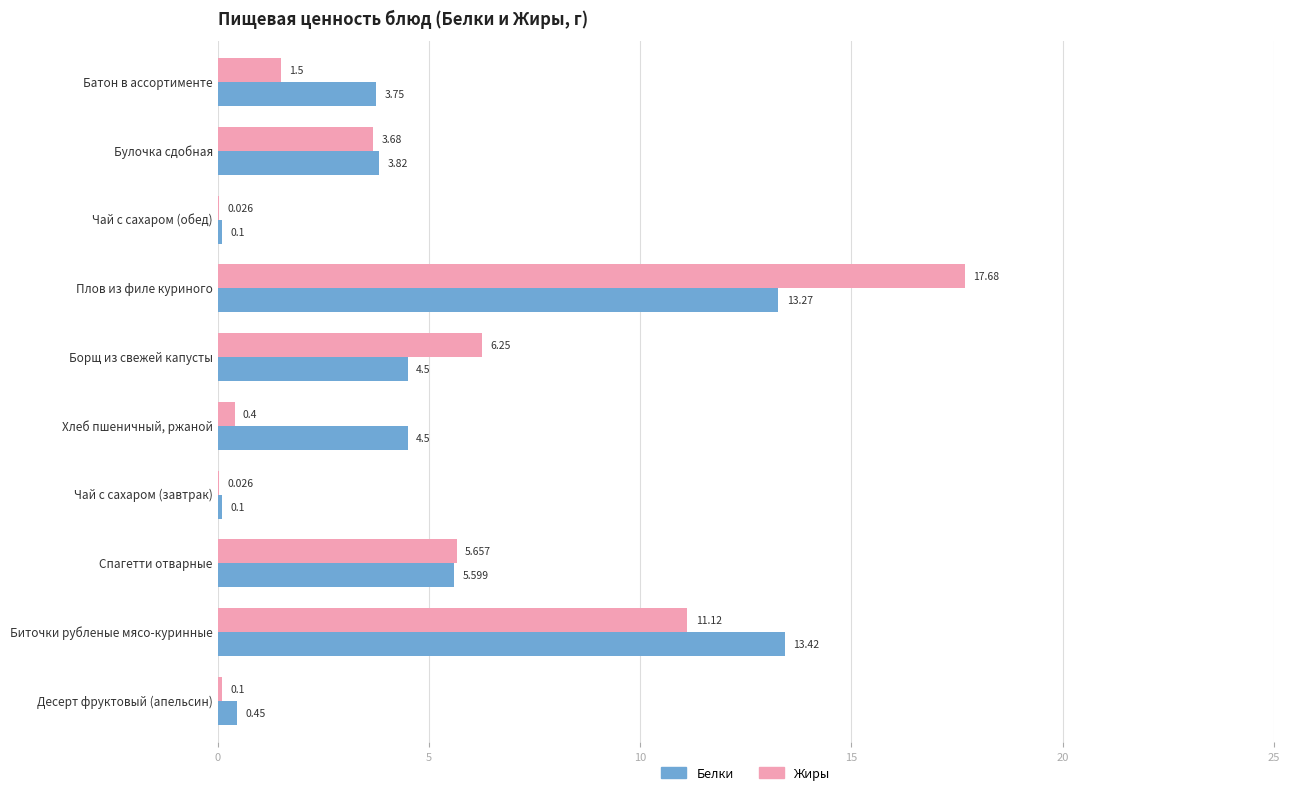

Is the value of Жиры at Булочка сдобная greater than the value of Белки at Спагетти отварные?

No